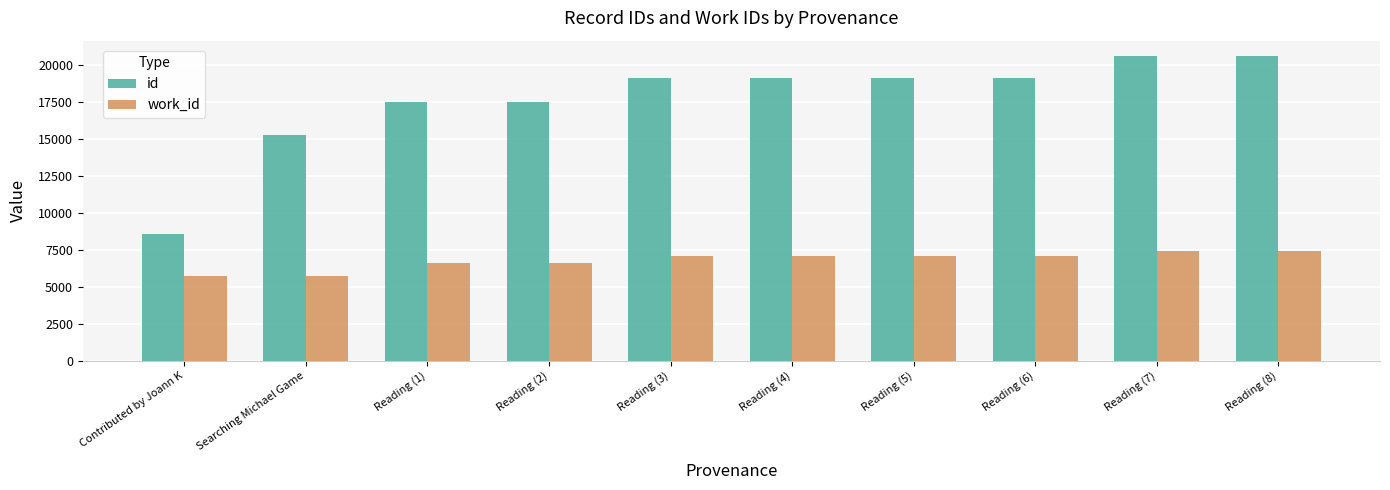

Does the chart contain stacked bars?

No